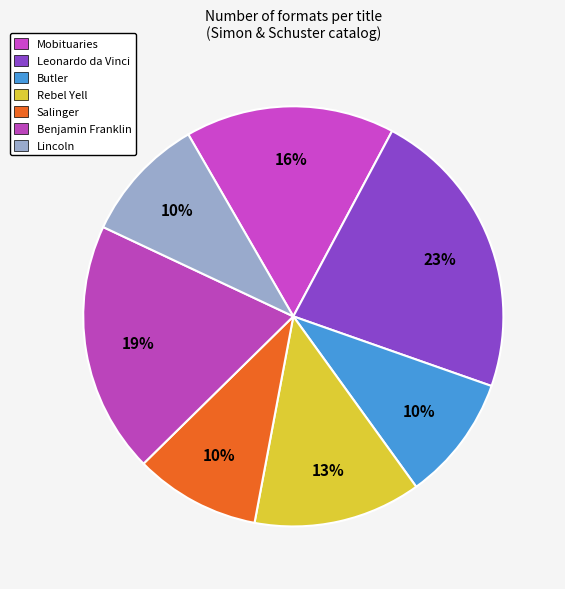

How many segments does this pie chart have?

7